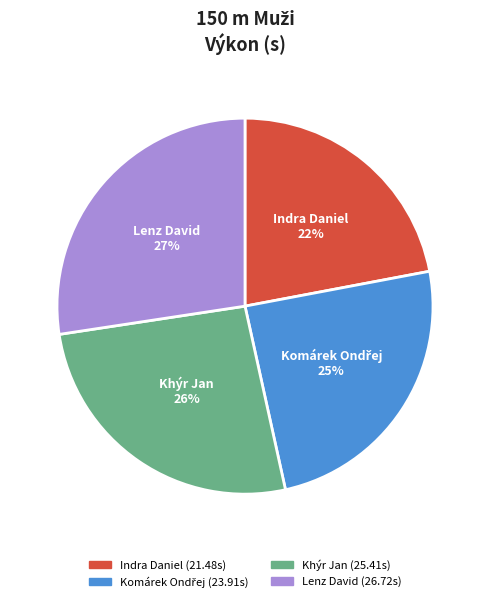

To the nearest percent, what portion does Khýr Jan represent?

26%